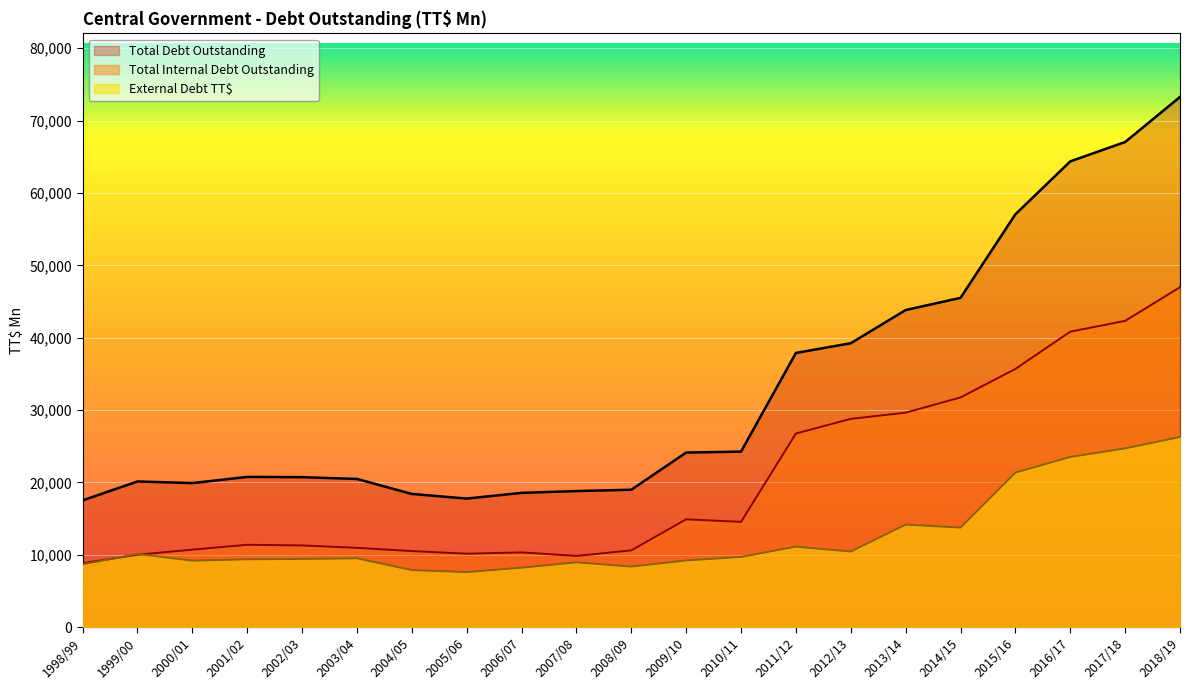

What is the label of the 4th point from the left?

2001/02